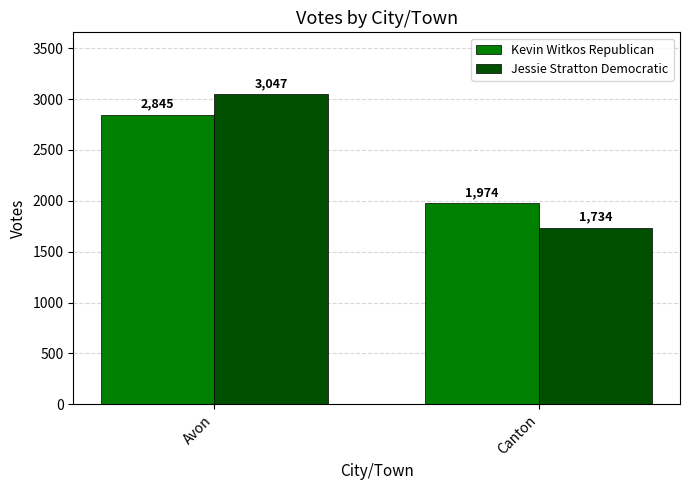

What is the sum of the Jessie Stratton Democratic values at Avon and Canton?

4781